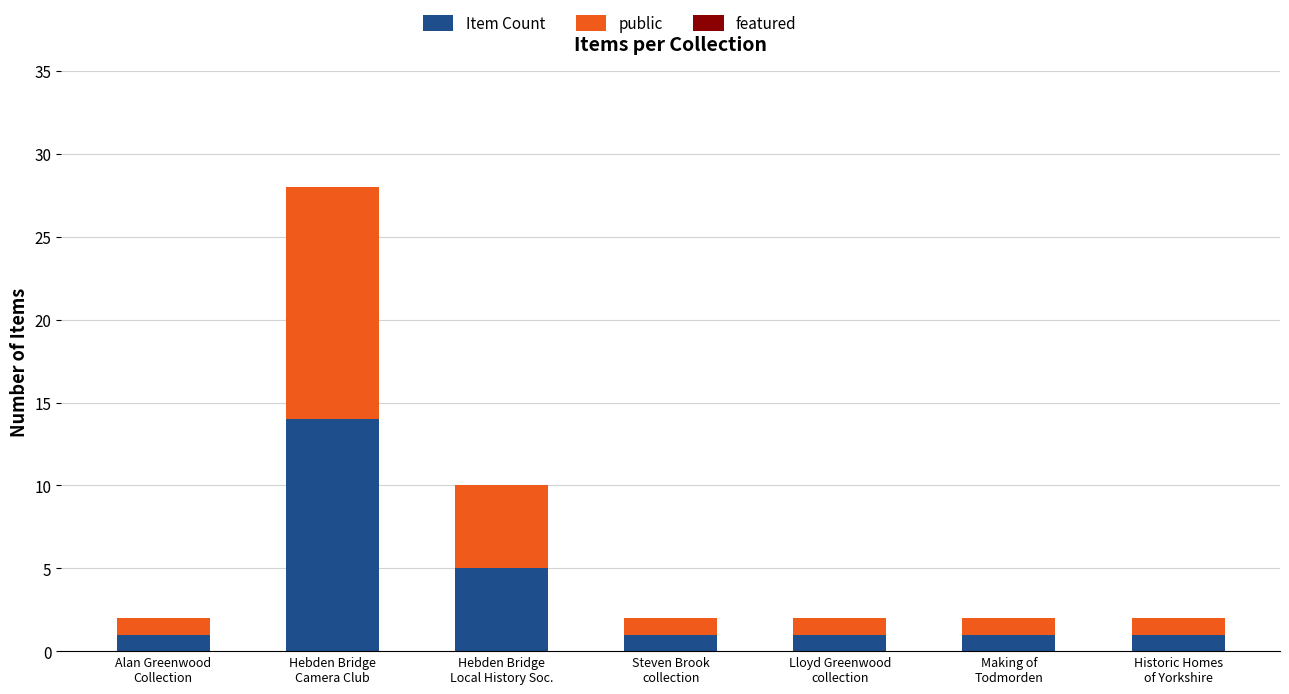

What is the difference between the maximum and minimum values in the Item Count series?

13